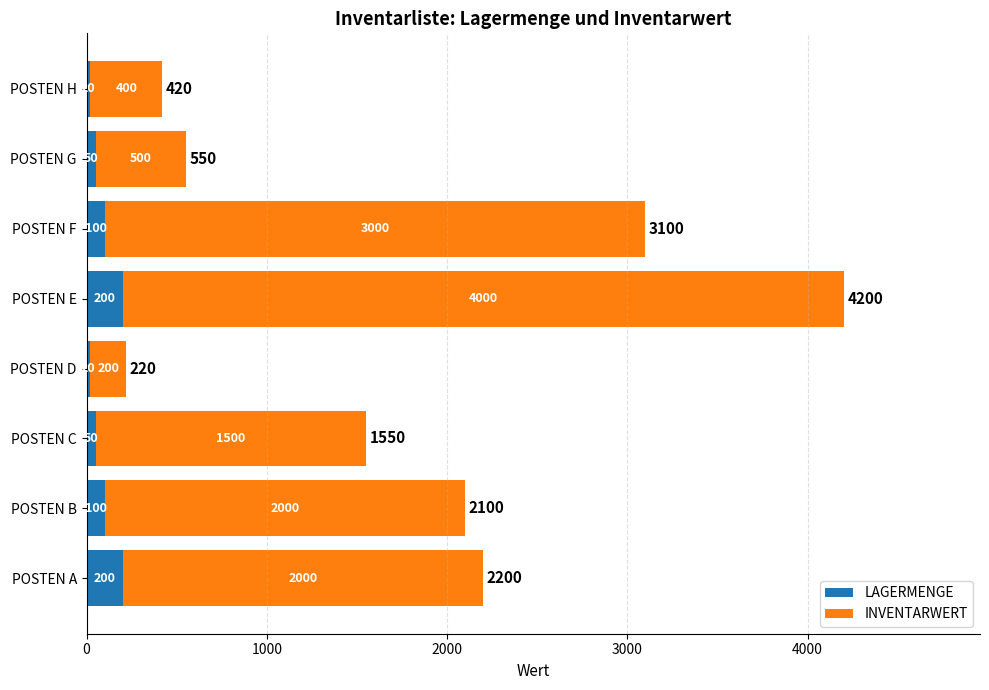

What is the minimum value for LAGERMENGE?

20